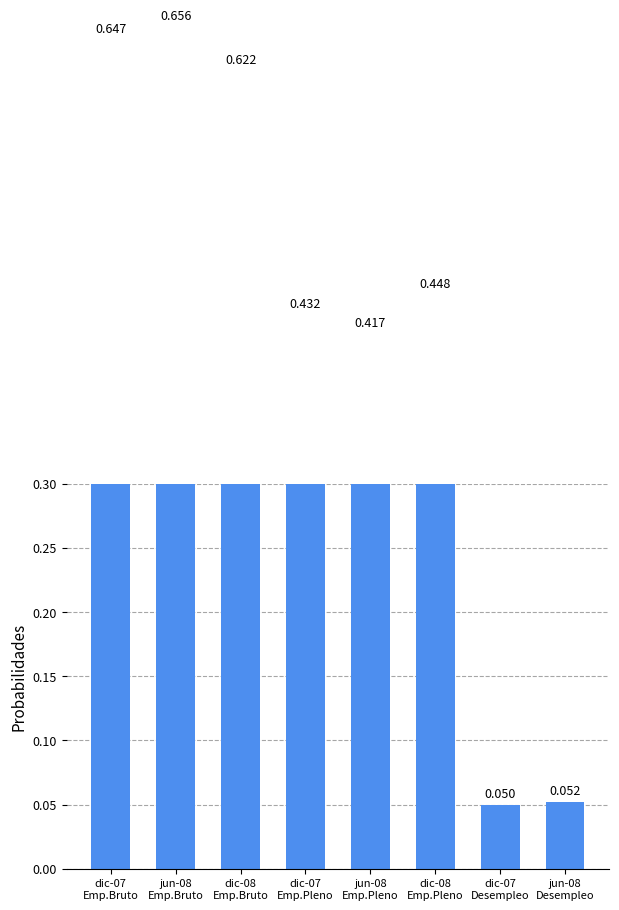

What is the sum of the values at dic-07
Emp.Bruto and jun-08
Emp.Bruto?

1.3